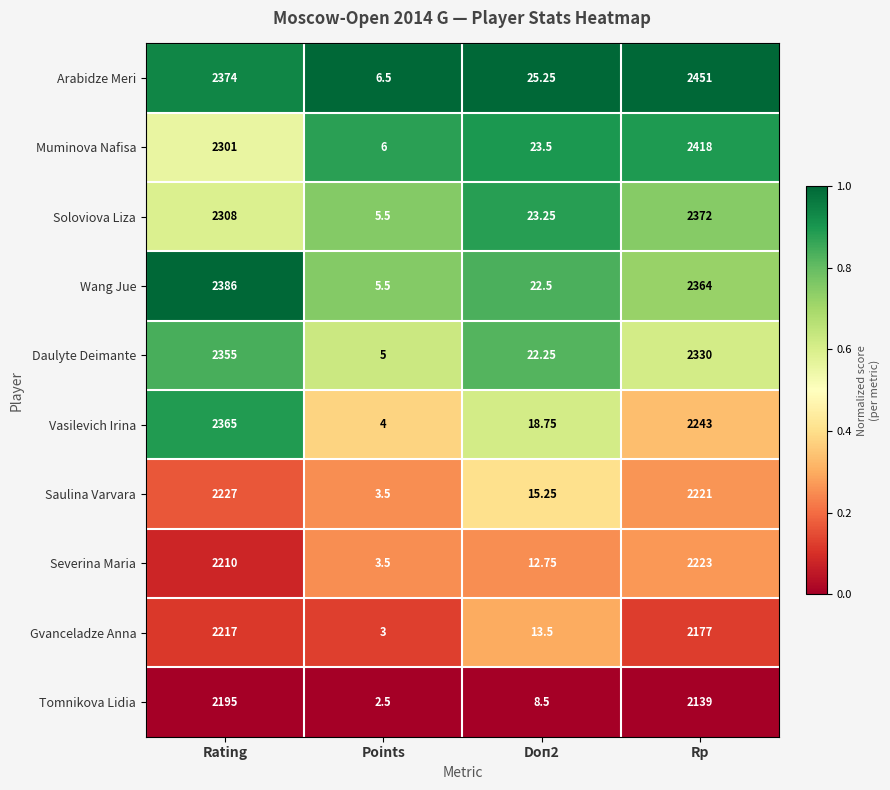

What is the spread (max minus min) of values at Rating?

191.0